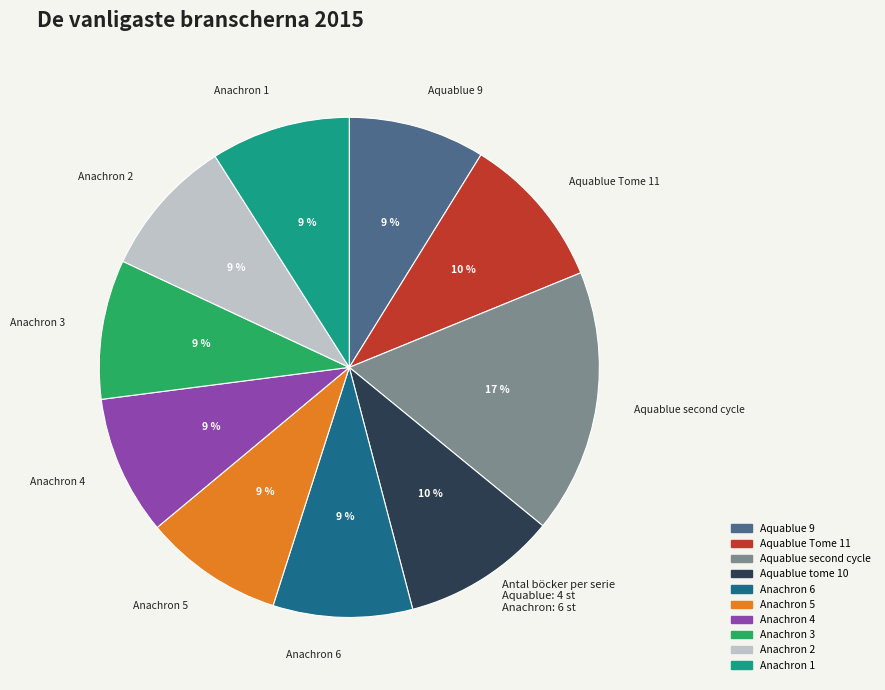

To the nearest percent, what is the average slice percentage?

10%